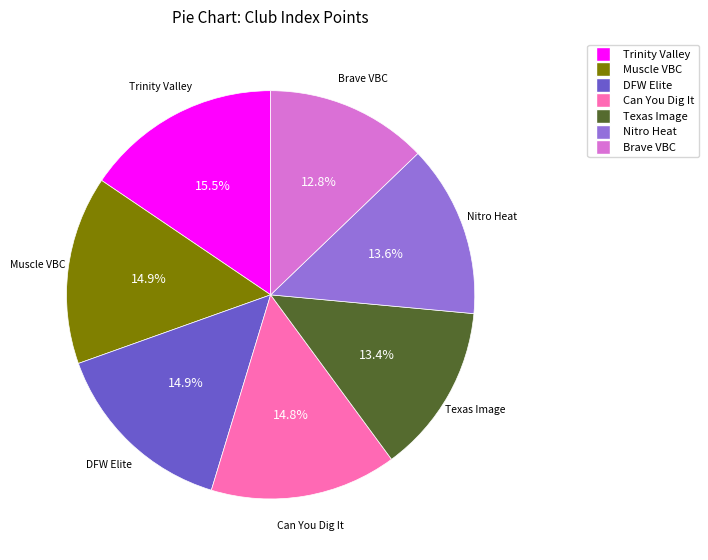

Count the number of slices in the pie.

7